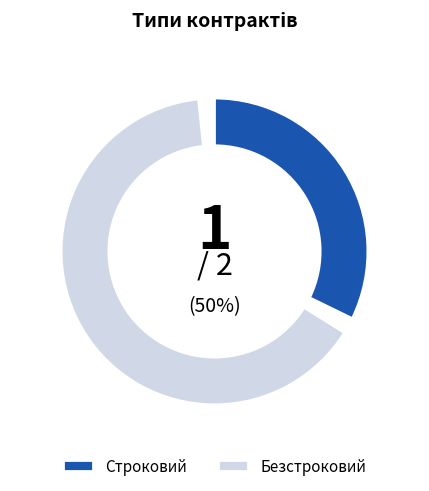

How many slices are in this pie chart?

2